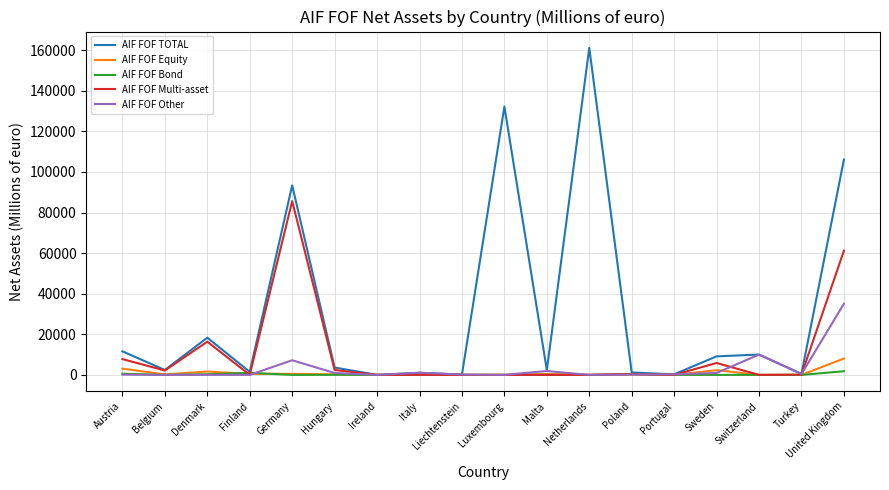

Which series changed the most between Luxembourg and Sweden?

AIF FOF TOTAL